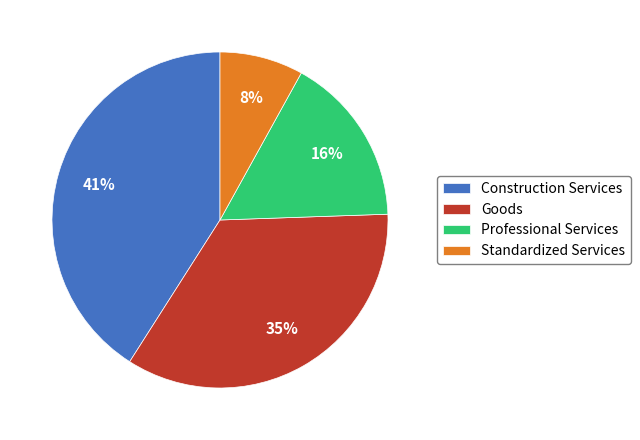

Combined, do Goods and Standardized Services account for over 50%?

No